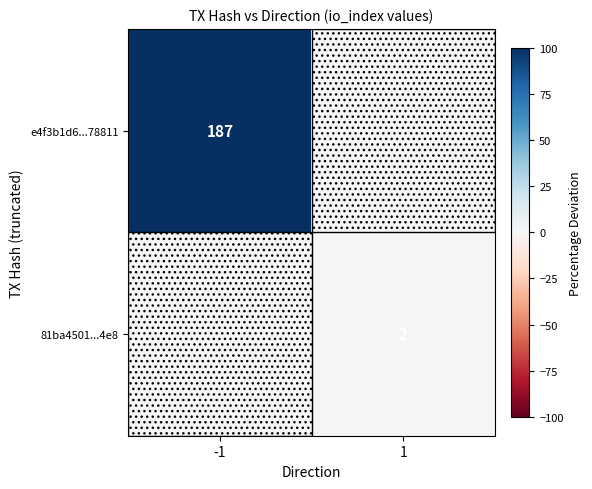

The e4f3b1d6...78811 series shows 187 at -1. True or false?

True